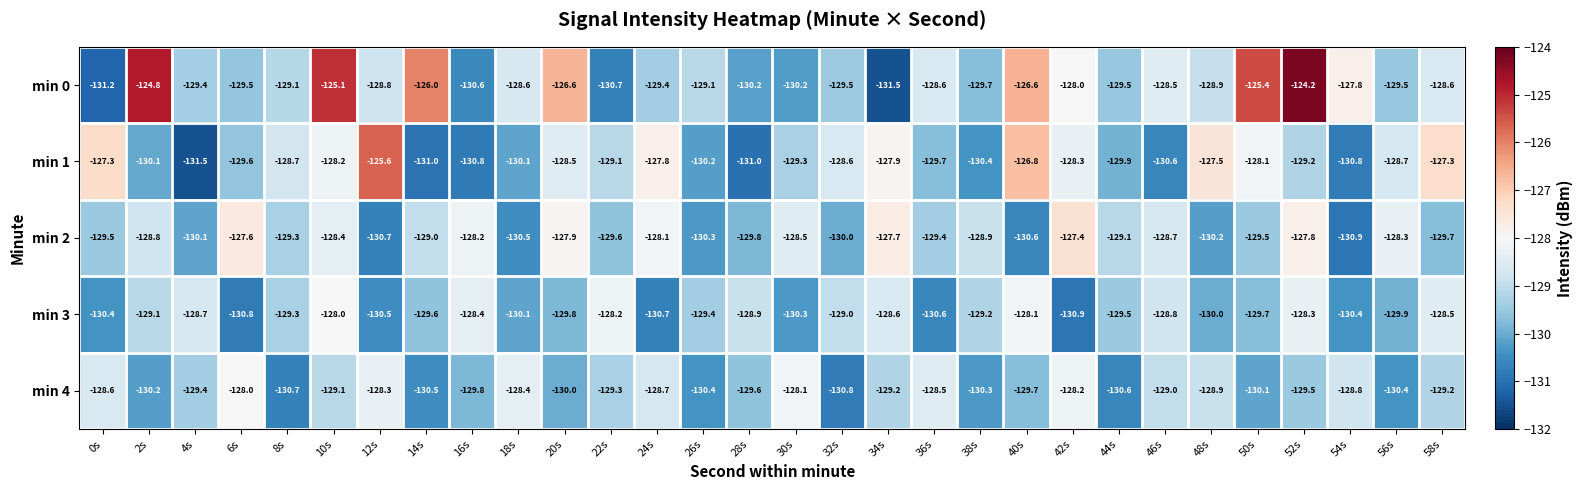

What is the difference between the maximum and second lowest values in the min 0 series?

7.0